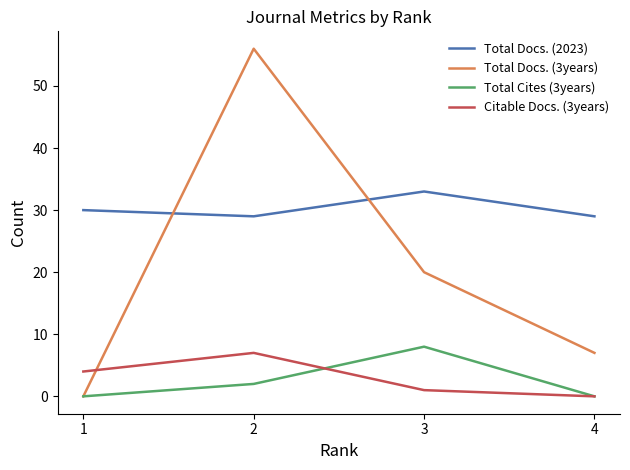

Reading left to right, extract all data points from this chart.

Total Docs. (2023): 30	29	33	29
Total Docs. (3years): 0	56	20	7
Total Cites (3years): 0	2	8	0
Citable Docs. (3years): 4	7	1	0